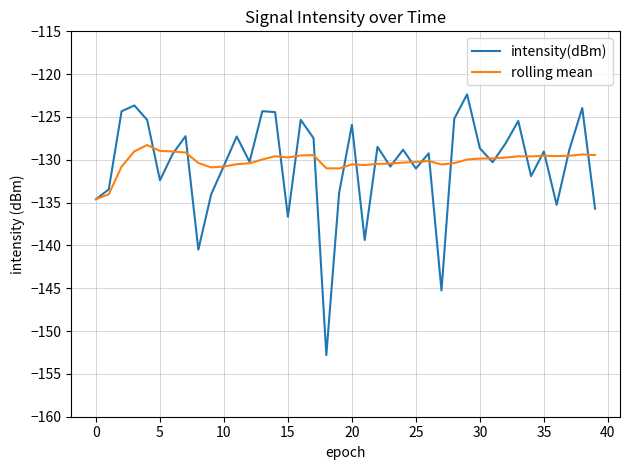

What is the minimum value for intensity(dBm)?

-152.8